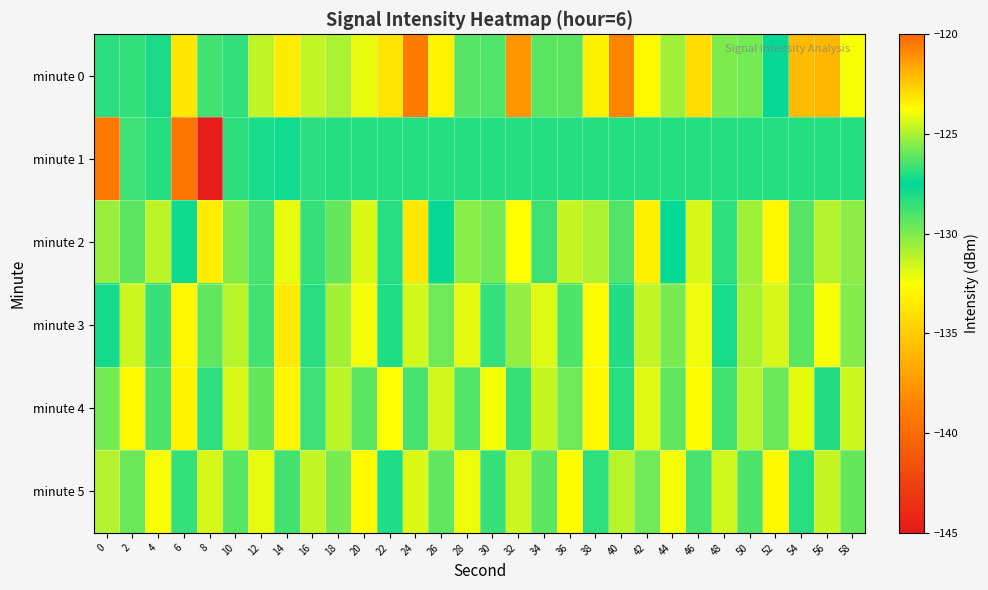

What is the total value across all series at 50?

-779.5